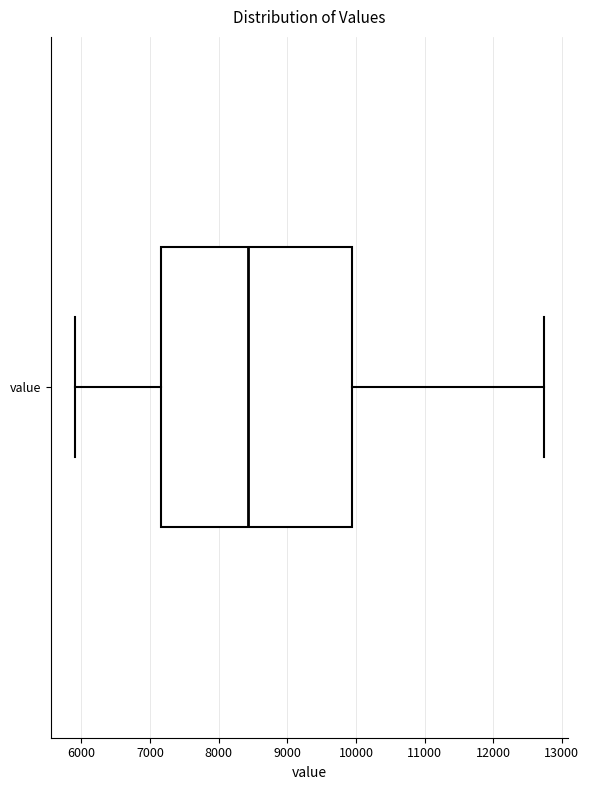

Where does the median line of the box for value sit on the x-axis? The values are not printed on the chart, so give them approximately, as read against the axis.

8400